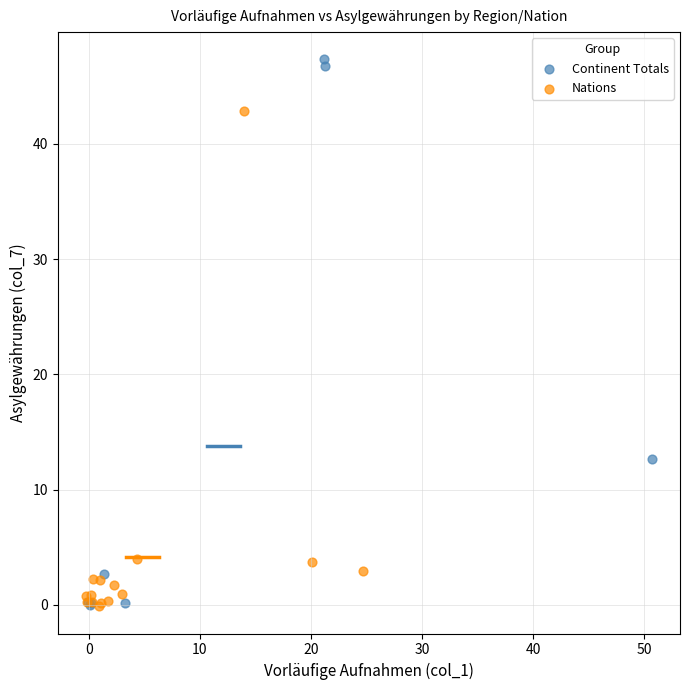

What are all the series names shown in the legend?

Continent Totals, Nations